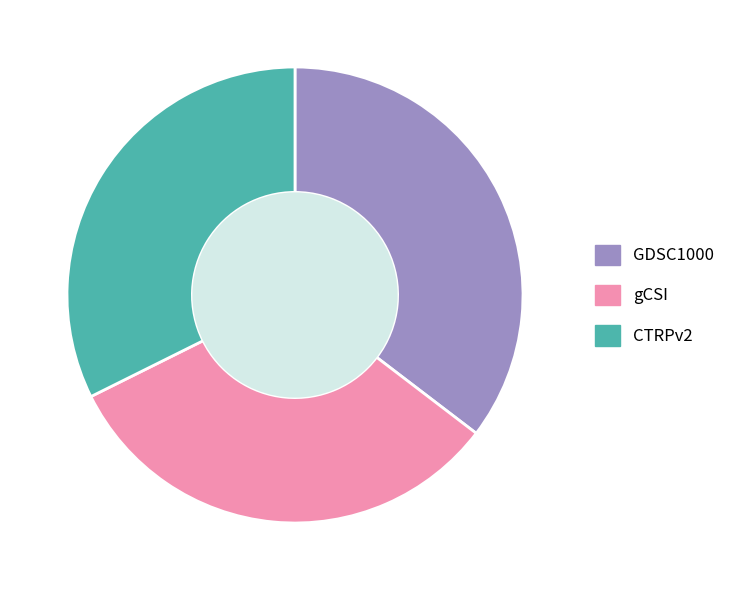

Does any single category account for the majority?

No